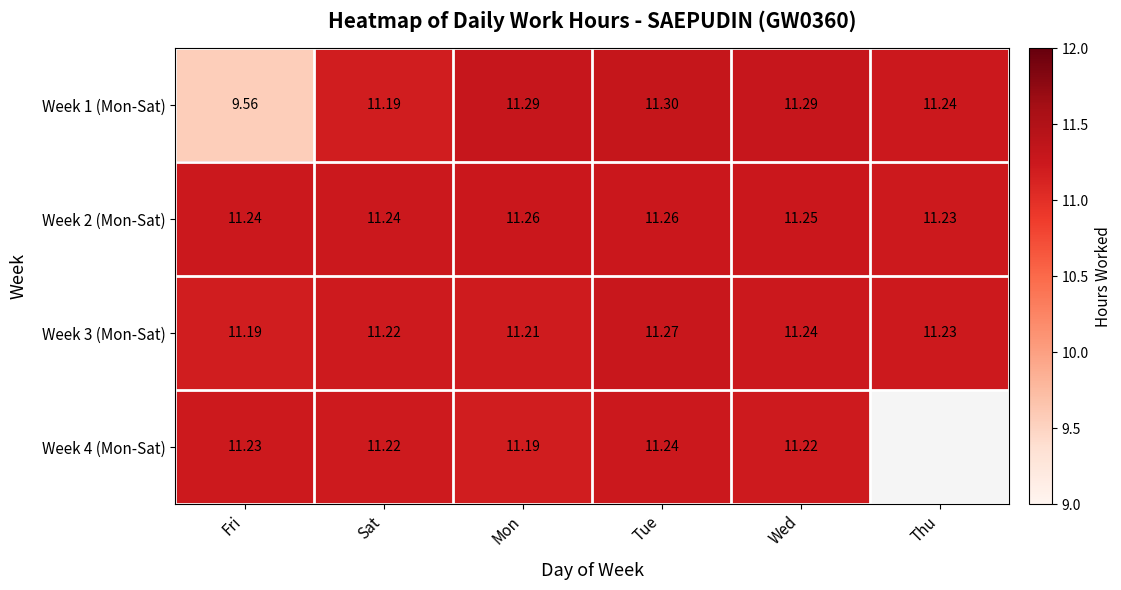

At which label is Week 2 (Mon-Sat) closest to 11?

Thu